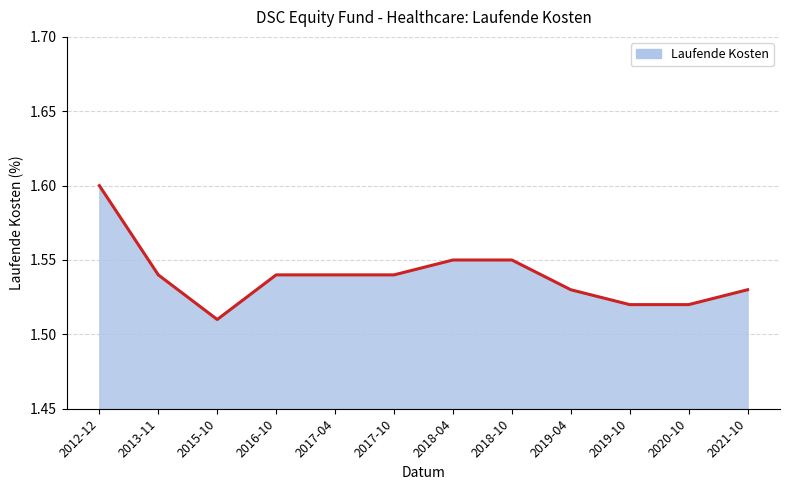

Does the chart have visible grid lines?

Yes